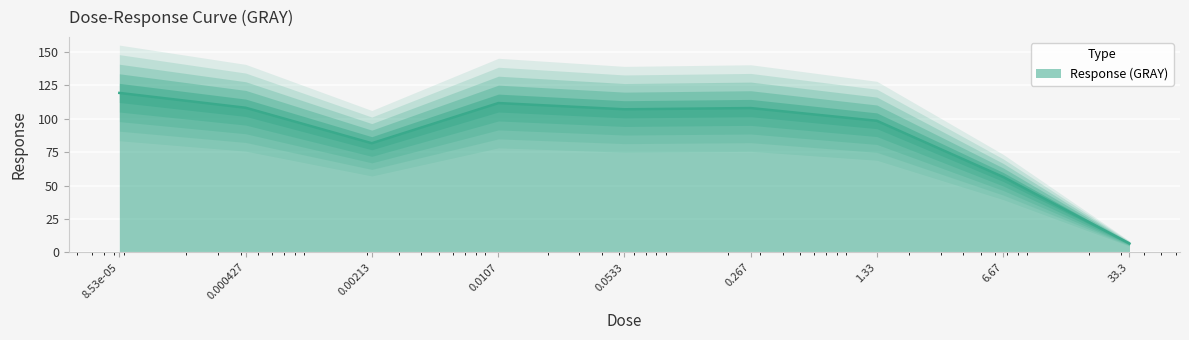

The value at 6.67 is 56.4. True or false?

True